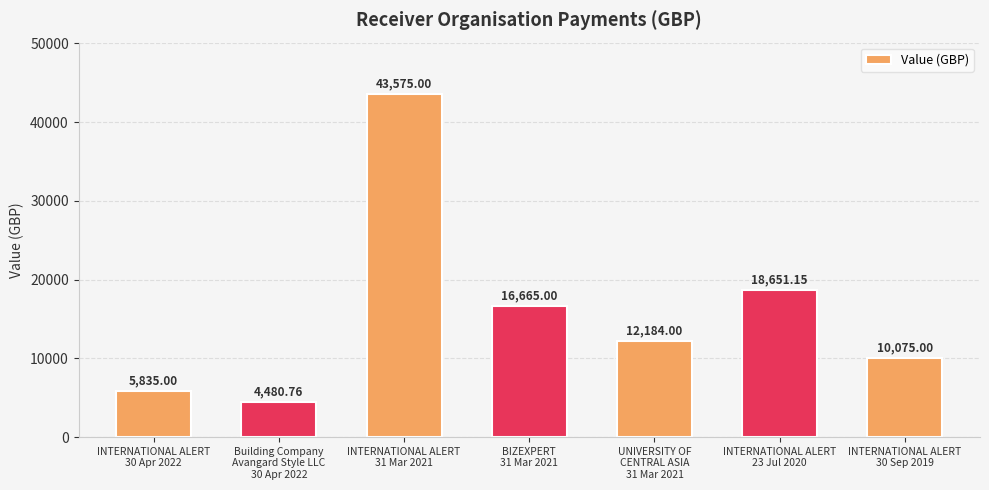

What is the difference between the maximum and minimum values?

39094.2